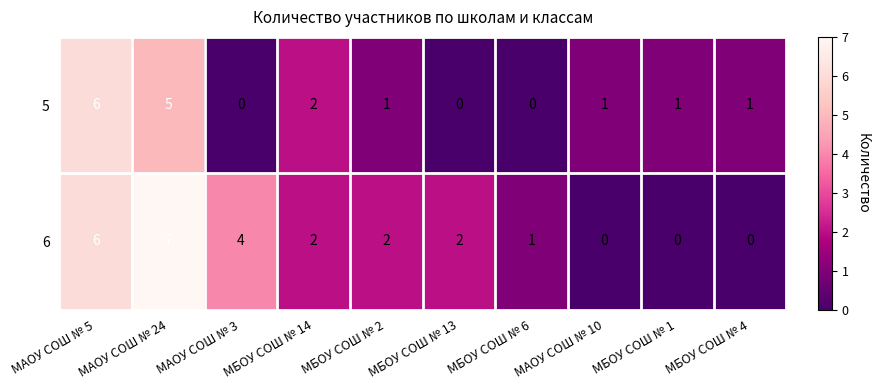

At which label is 5 closest to 3?

МБОУ СОШ № 14